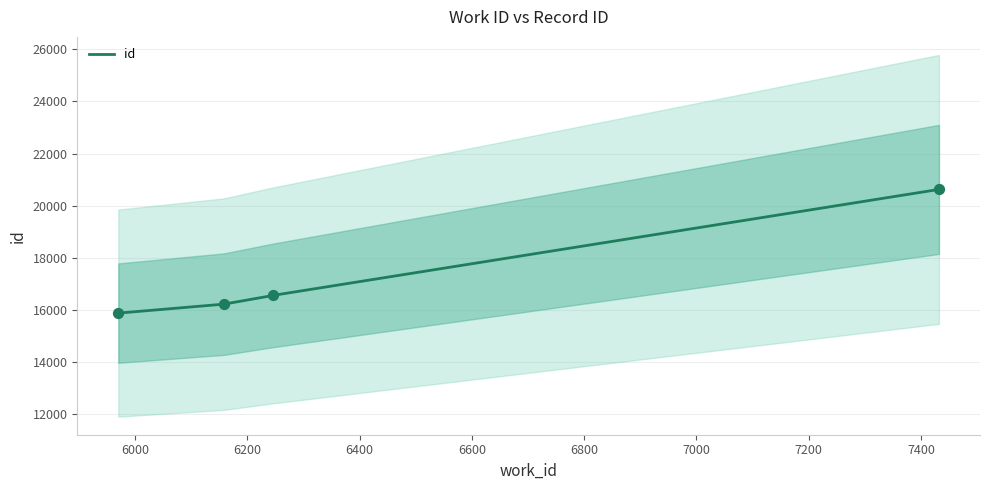

Which has a higher value, 7432 or 6245?

7432